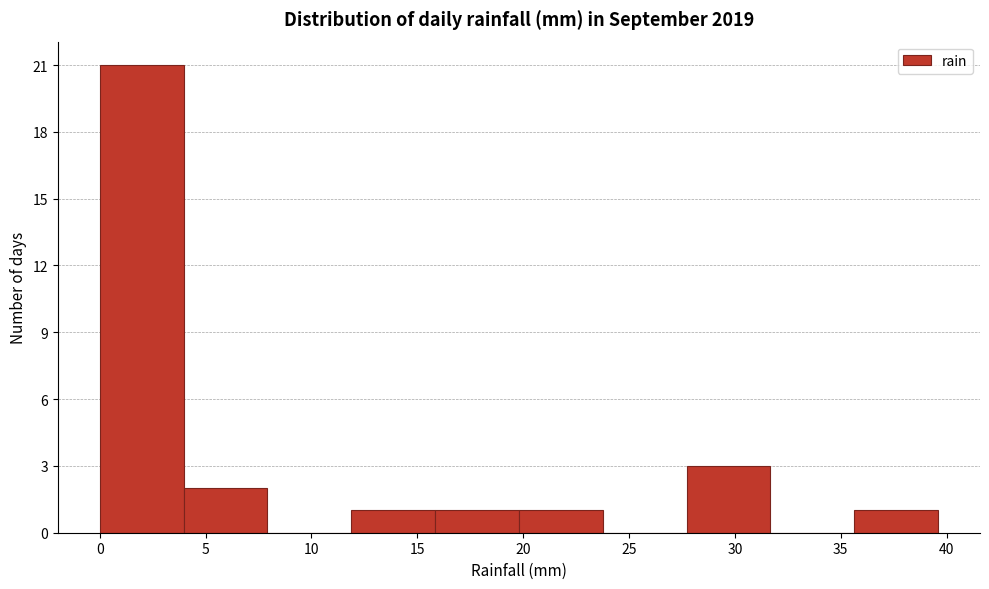

Reading left to right, transcribe this chart: for each bar, give the range it covers on the x-axis and its height. Neither the bar edges nor the heights are printed on the chart, so give them approximately, as read against the axes.

0.0 to 4.0: 21
4.0 to 8.0: 2
8.0 to 12.0: 0
12.0 to 16.0: 1
16.0 to 20.0: 1
20.0 to 24.0: 1
24.0 to 27.5: 0
27.5 to 31.5: 3
31.5 to 35.5: 0
35.5 to 39.5: 1